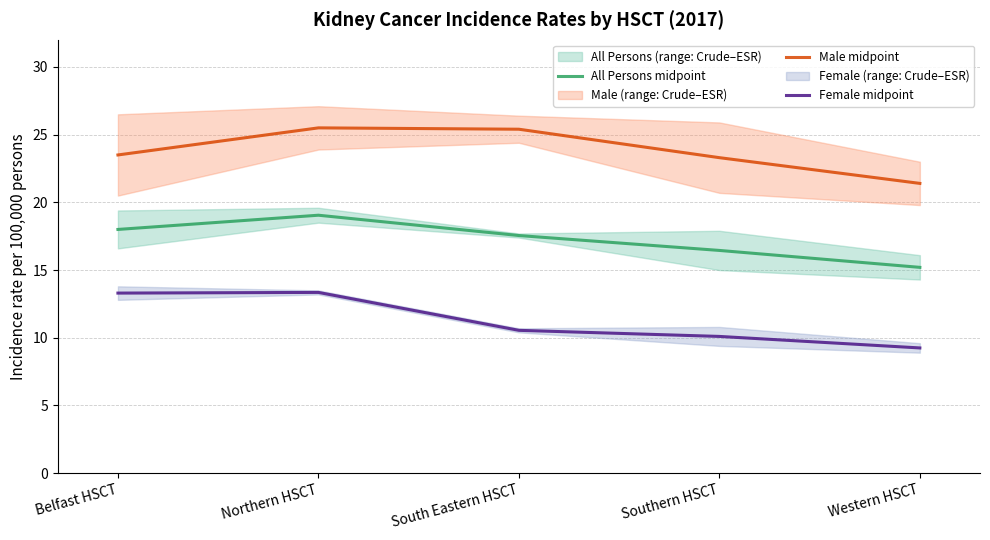

Which series has the largest total across all categories?

Male midpoint